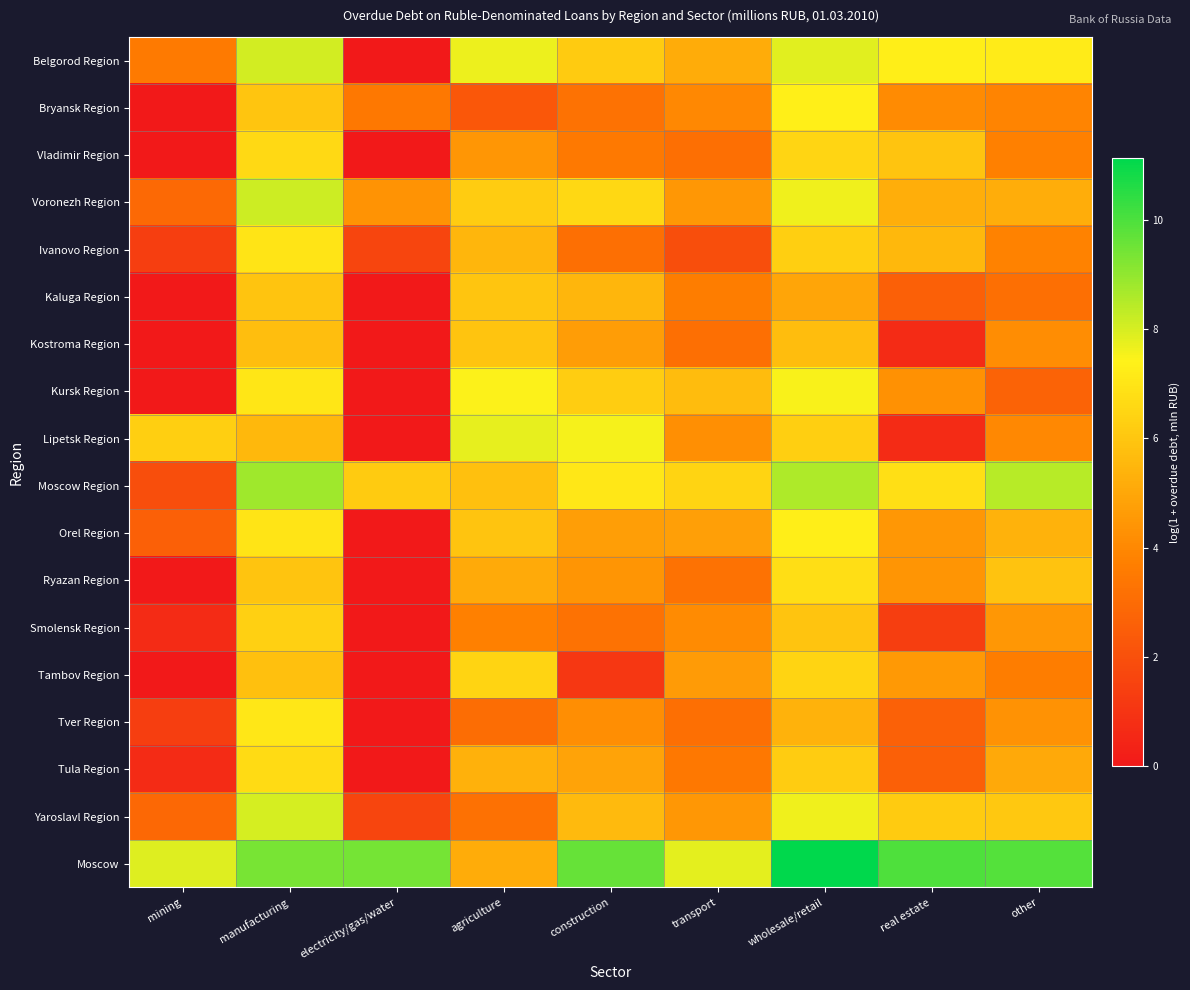

Which has a higher value, mining or electricity/gas/water?

mining